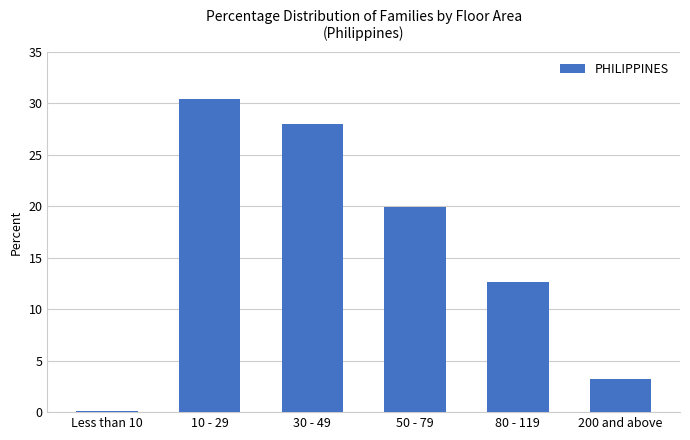

How many values exceed 19?

3